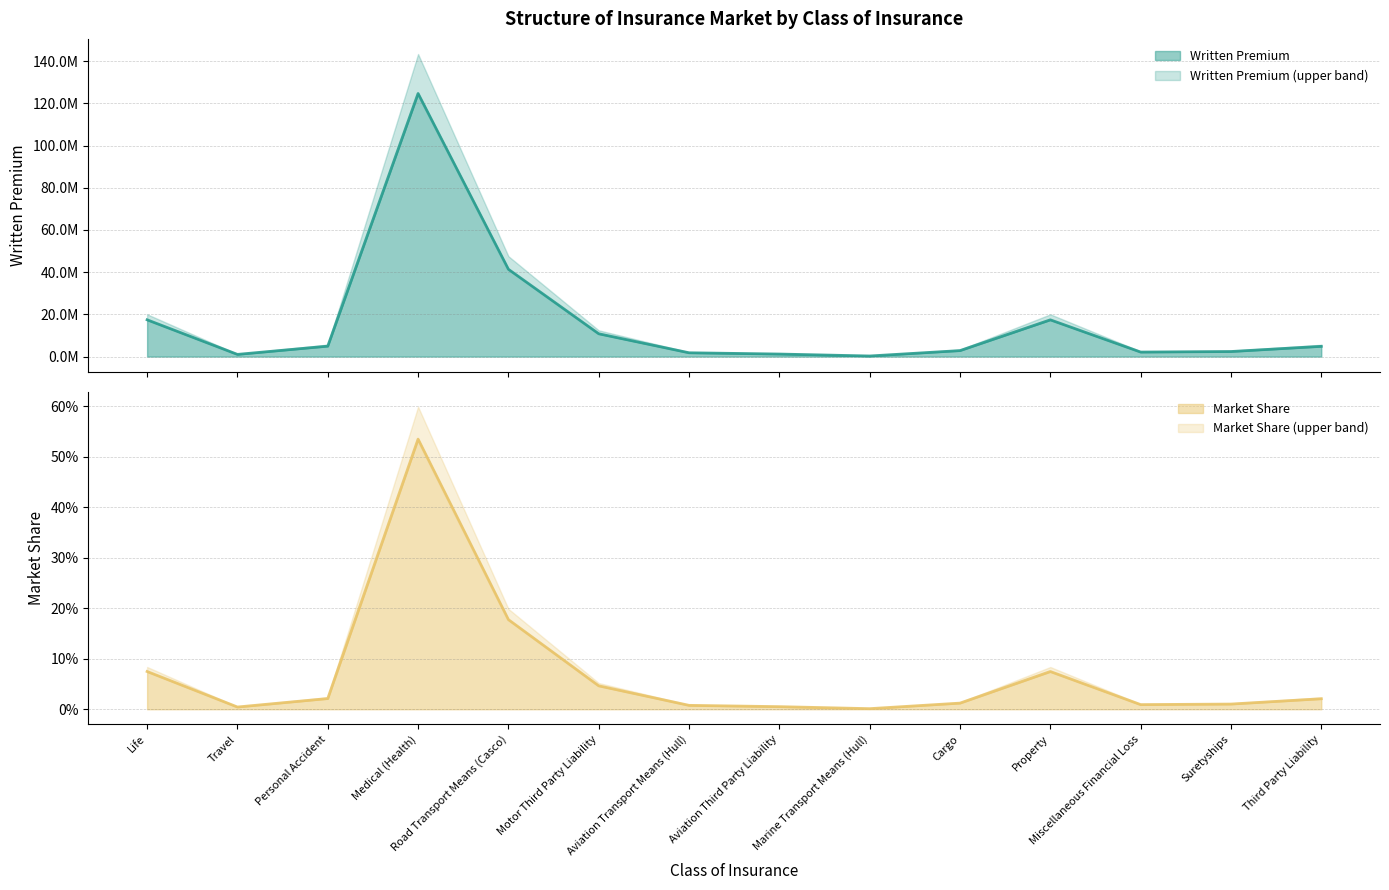

What is the difference between the maximum and second lowest values in the Written Premium series?

123626863.5